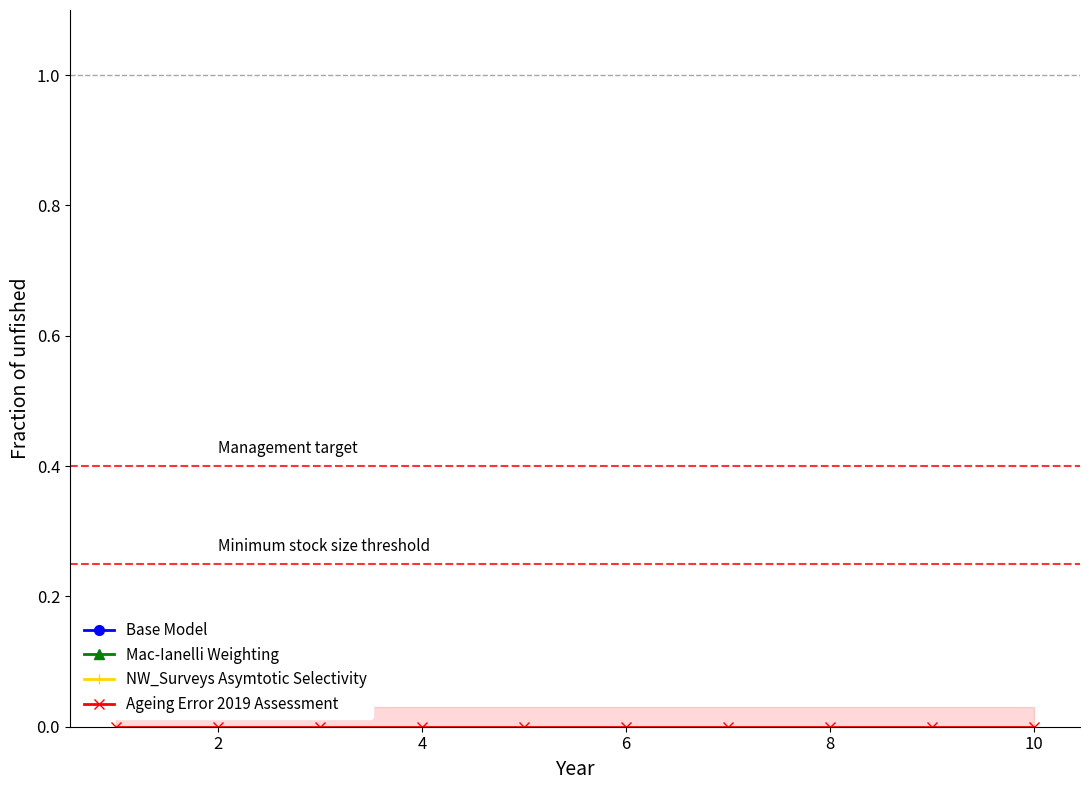

True or false: Mac-Ianelli Weighting and Base Model cross at least once.

False